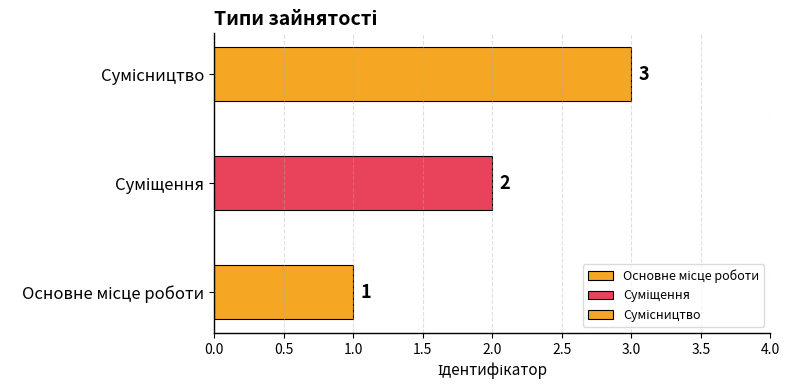

Which has a higher value, Сумісництво or Основне місце роботи?

Сумісництво